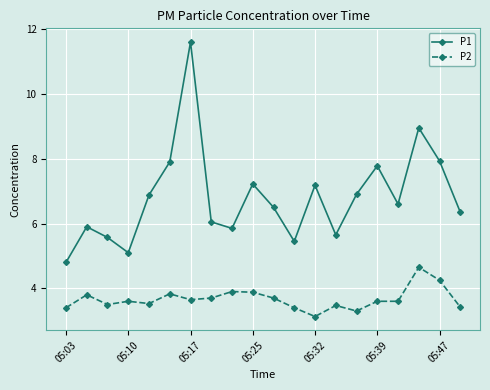

List the series in order of their peak value, lowest first.

P2, P1